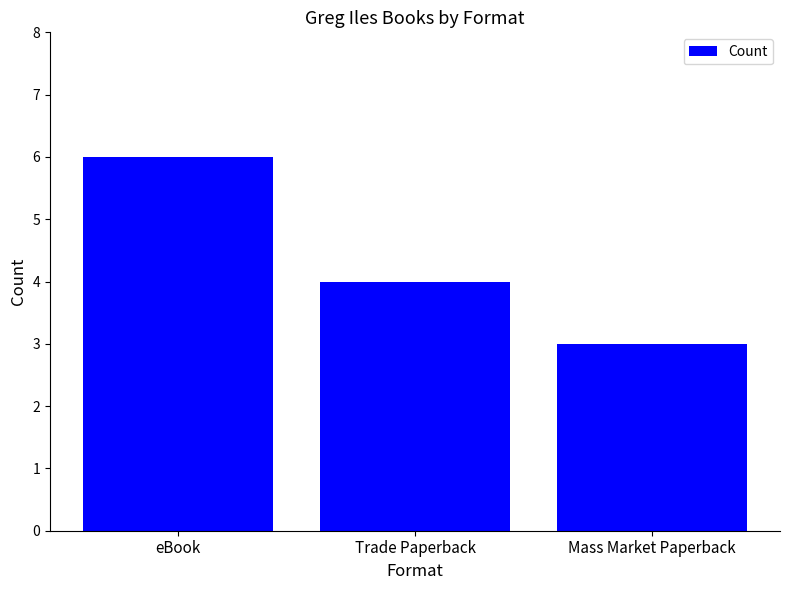

What is the change in value from eBook to Mass Market Paperback?

-3